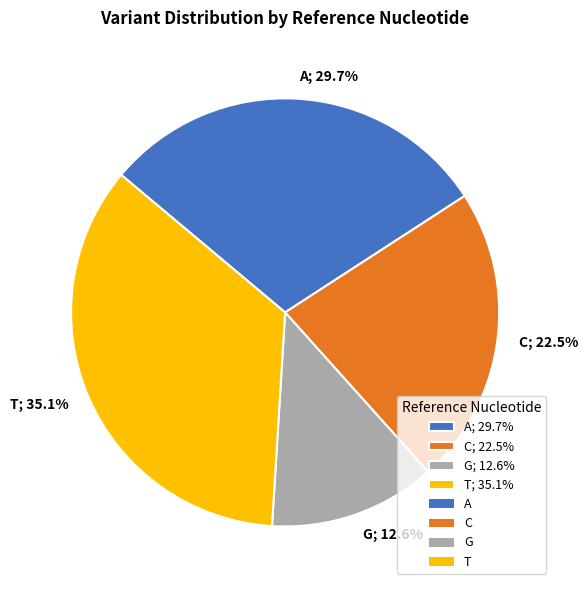

Approximately how many times larger is the value at T; 35.1% compared to A; 29.7%?

1.2